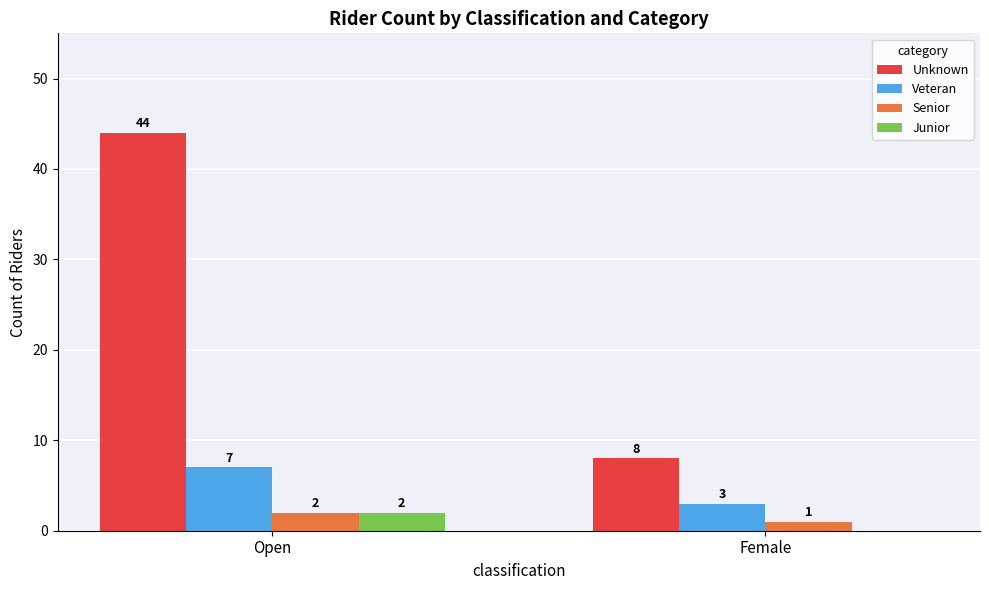

What value does the Veteran series have at Open?

7